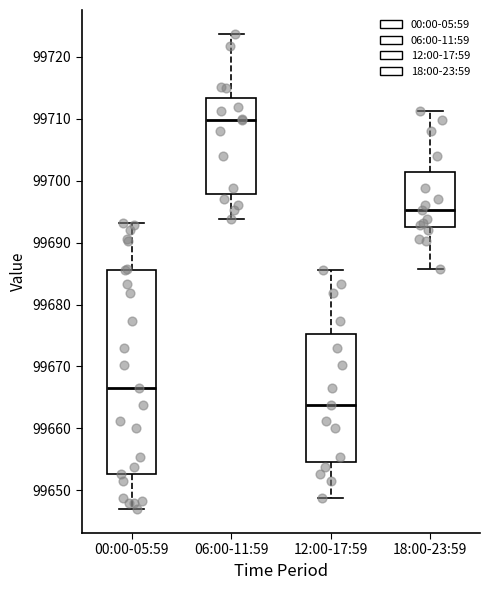

Which box has the highest median line?

06:00-11:59